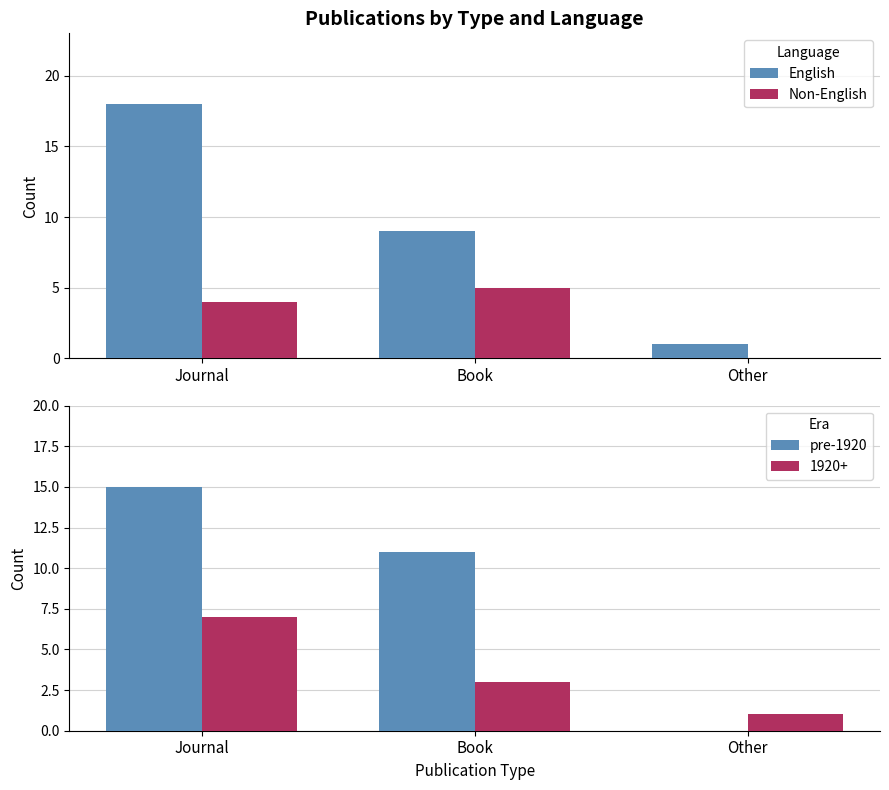

At which label is English closest to 9?

Book